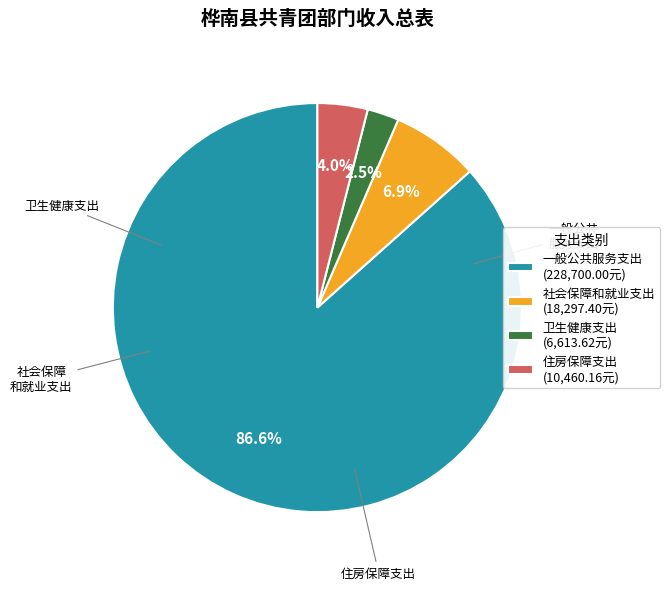

What percentage is the 社会保障和就业支出 slice, to the nearest percent?

7%